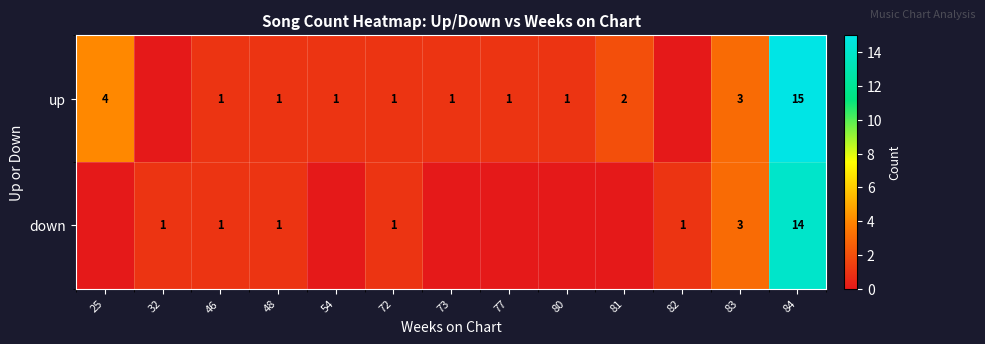

What is the total value across all series at 80?

1